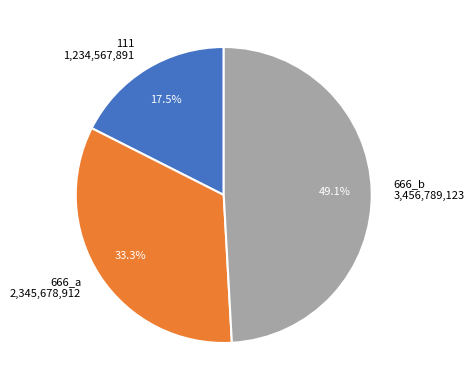

Which has a higher value, 666_b or 666_a?

666_b